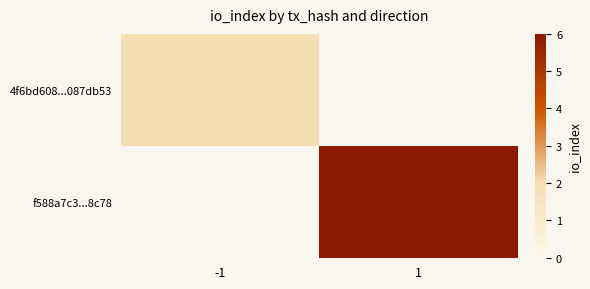

Which series has the largest total across all categories?

f588a7c3...8c78